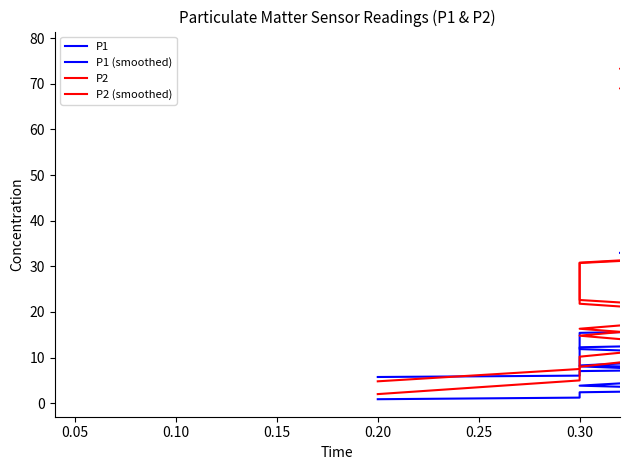

What is the sum of all P2 values?

736.2